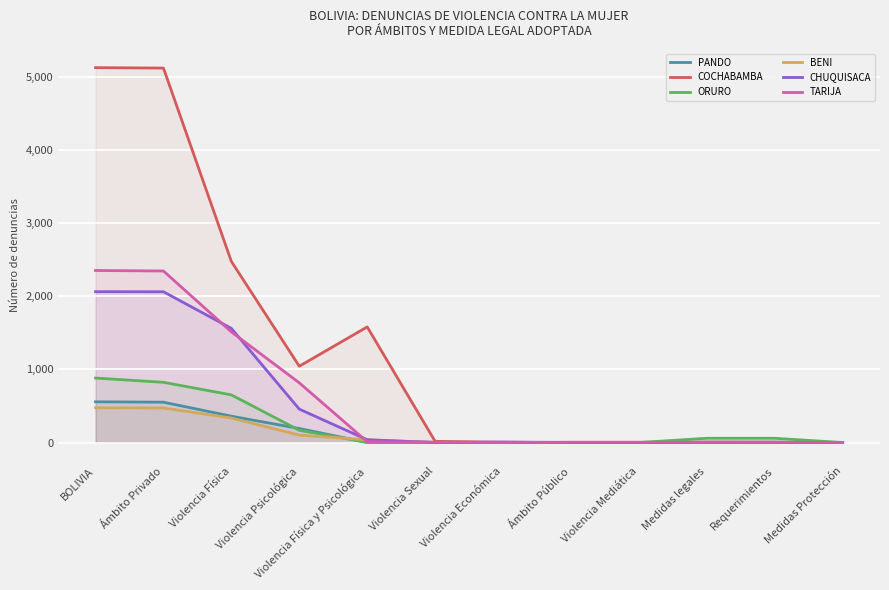

True or false: COCHABAMBA and PANDO cross at least once.

True